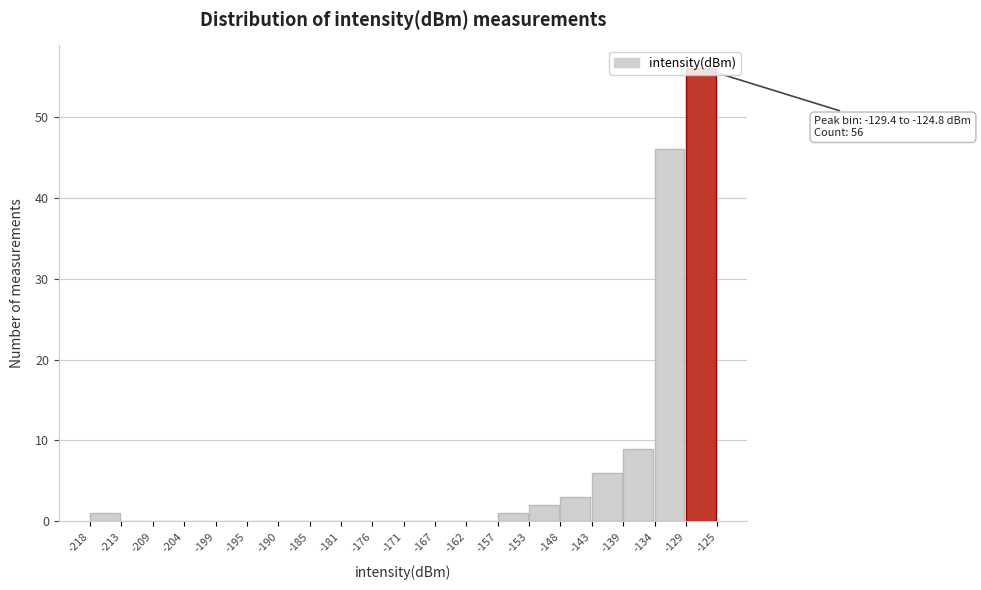

Over which range of the x-axis is the bar tallest?

-129 to -125